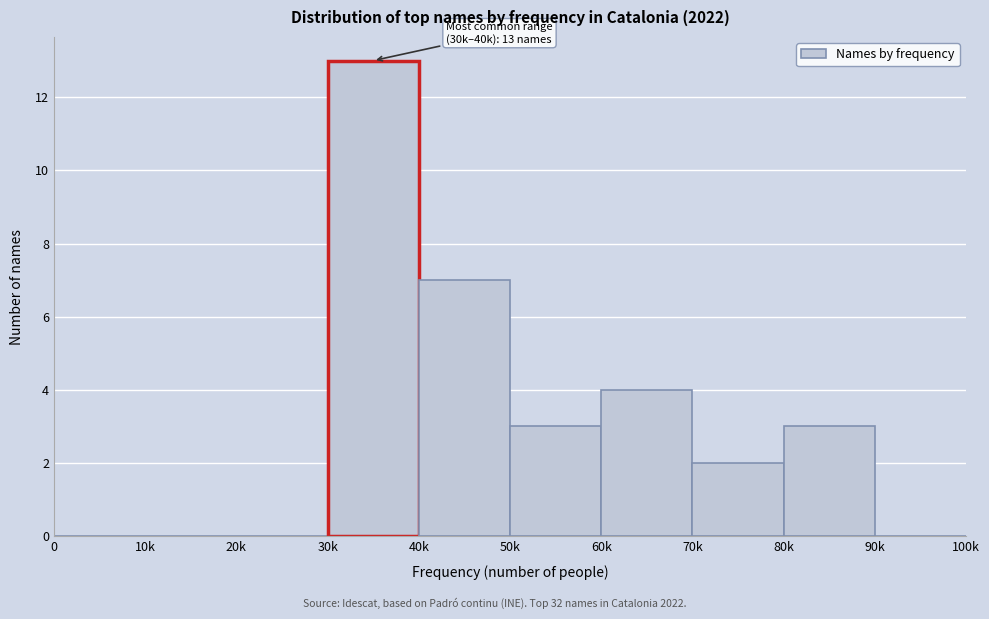

Reading left to right, extract all data points from this chart.

0=0	10k=0	20k=0	30k=13	40k=7	50k=3	60k=4	70k=2	80k=3	90k=0